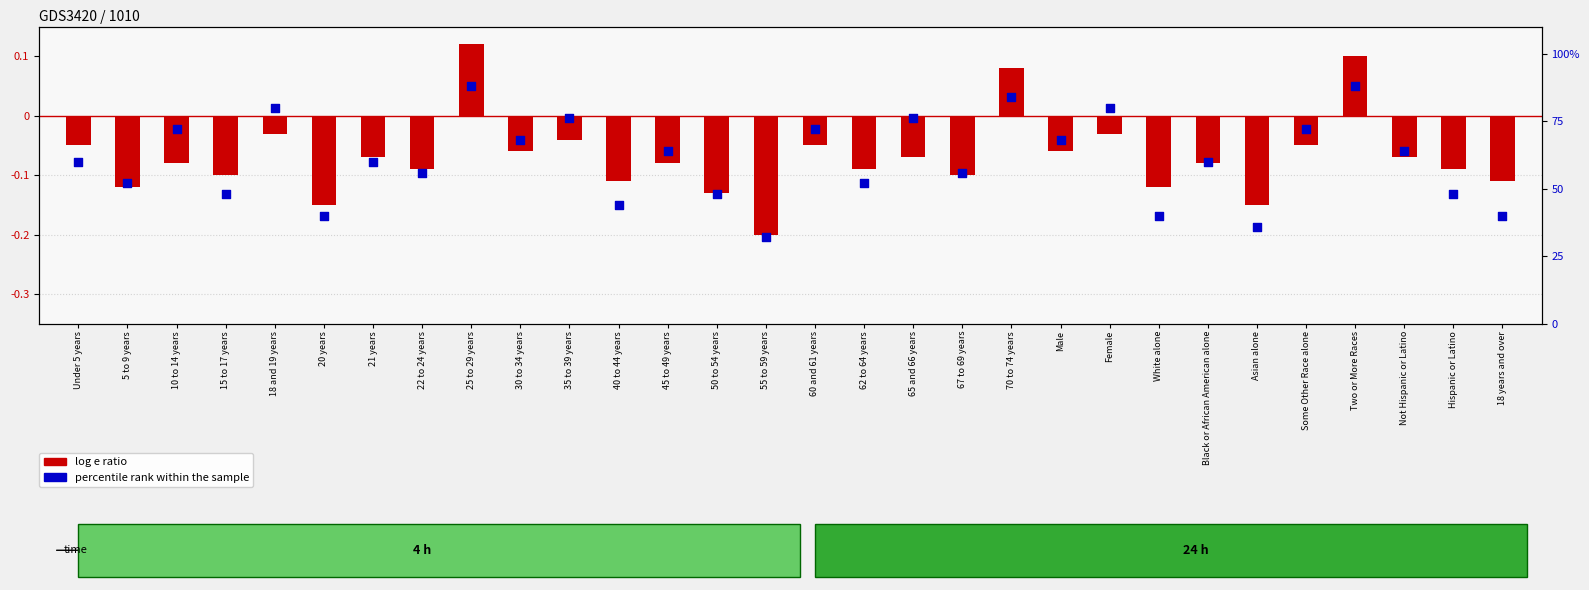

At how many categories does at least one series exceed 3?

30